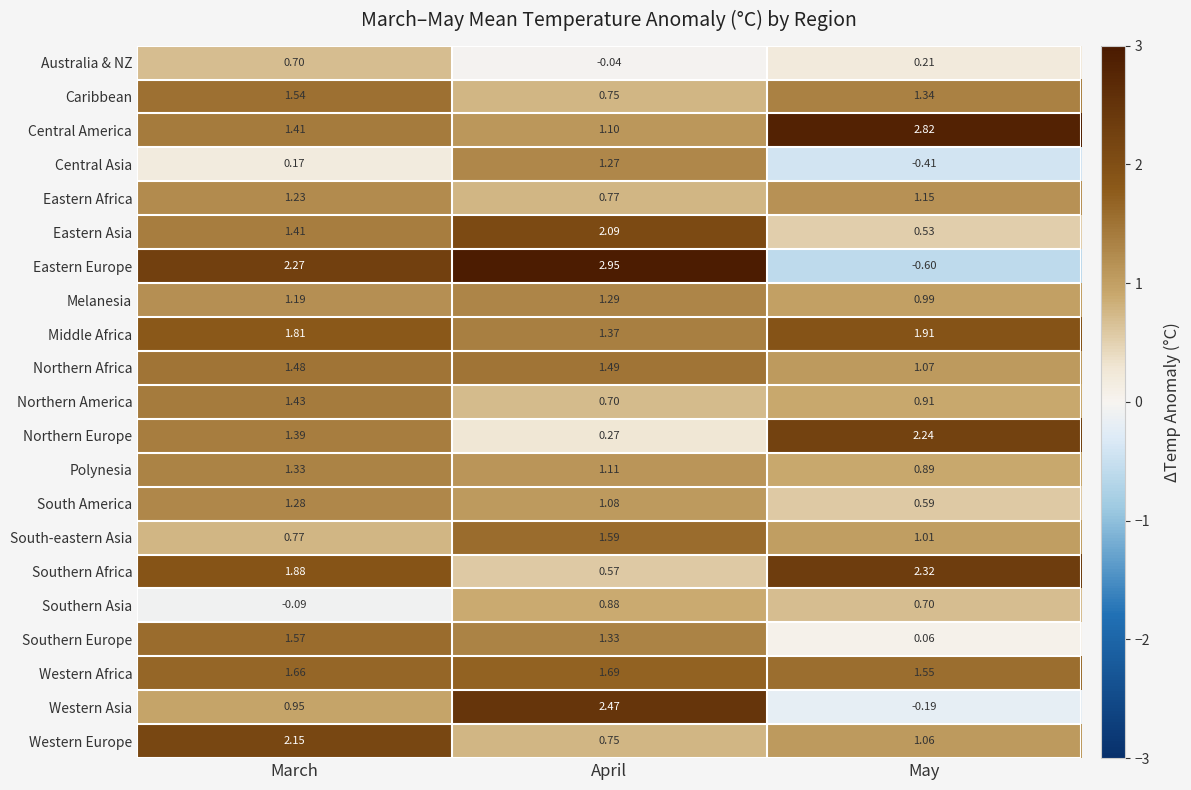

List the series in order of their peak value, highest first.

Eastern Europe, Central America, Western Asia, Southern Africa, Northern Europe, Western Europe, Eastern Asia, Middle Africa, Western Africa, South-eastern Asia, Southern Europe, Caribbean, Northern Africa, Northern America, Polynesia, Melanesia, South America, Central Asia, Eastern Africa, Southern Asia, Australia & NZ